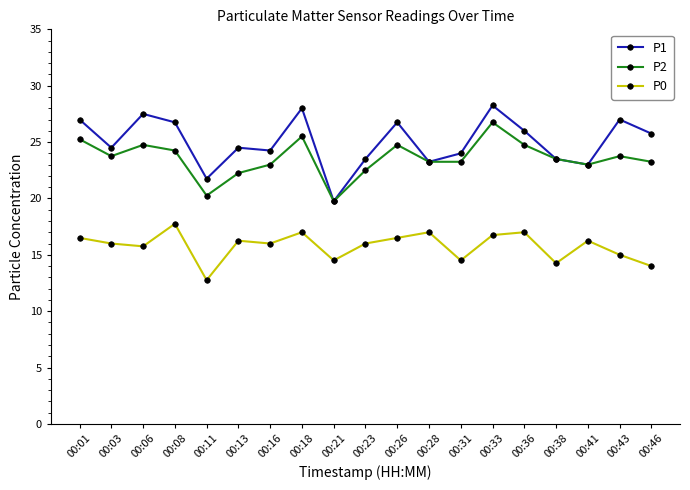

What are all the series names shown in the legend?

P1, P2, P0